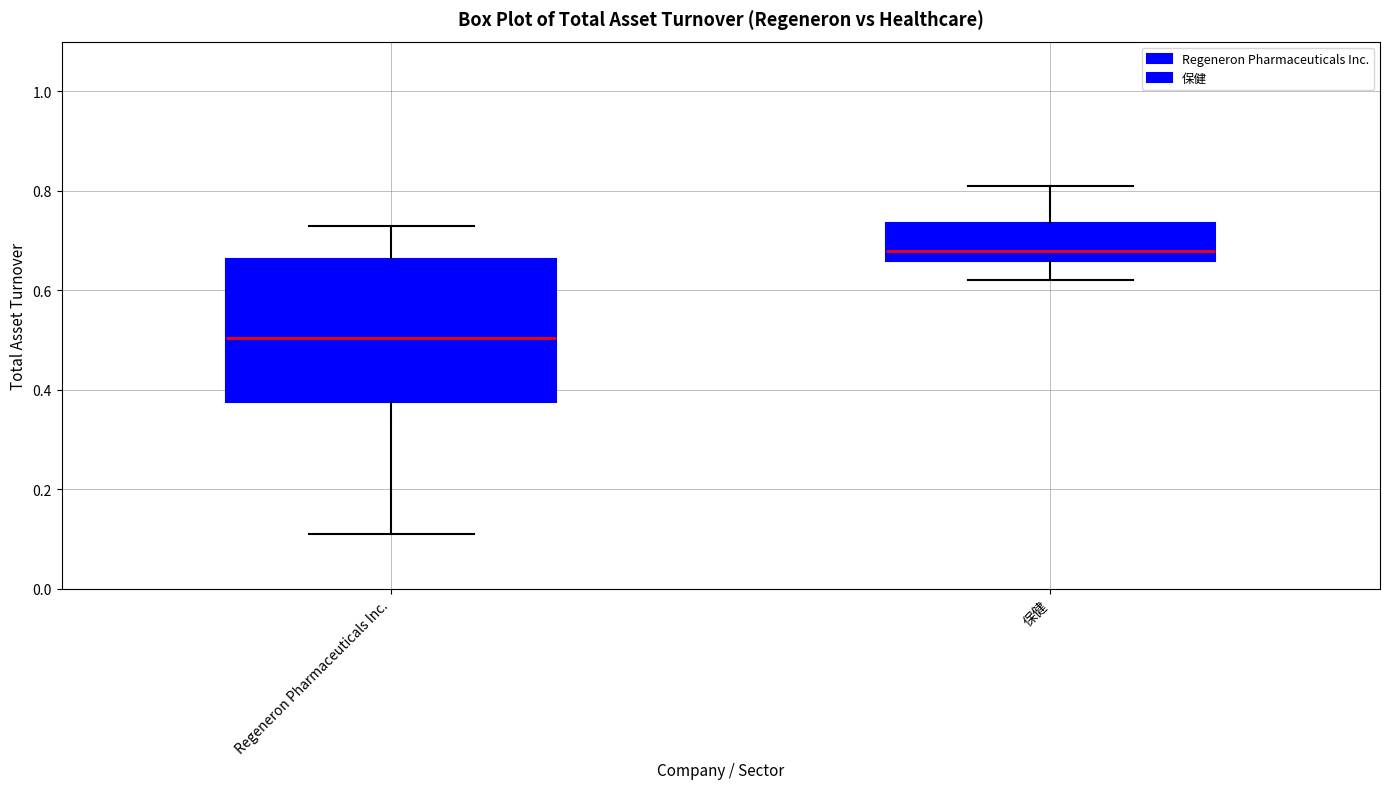

Reading left to right, transcribe this box plot: for each box, give where its median line is, the range the box spans, and where its two whiskers end, as read against the y-axis. The values are not printed on the chart, so give them approximately, as read against the axis.

Regeneron Pharmaceuticals Inc.: median 0.50, box 0.38 to 0.66, whiskers 0.12 to 0.74
保健: median 0.68, box 0.66 to 0.74, whiskers 0.62 to 0.82